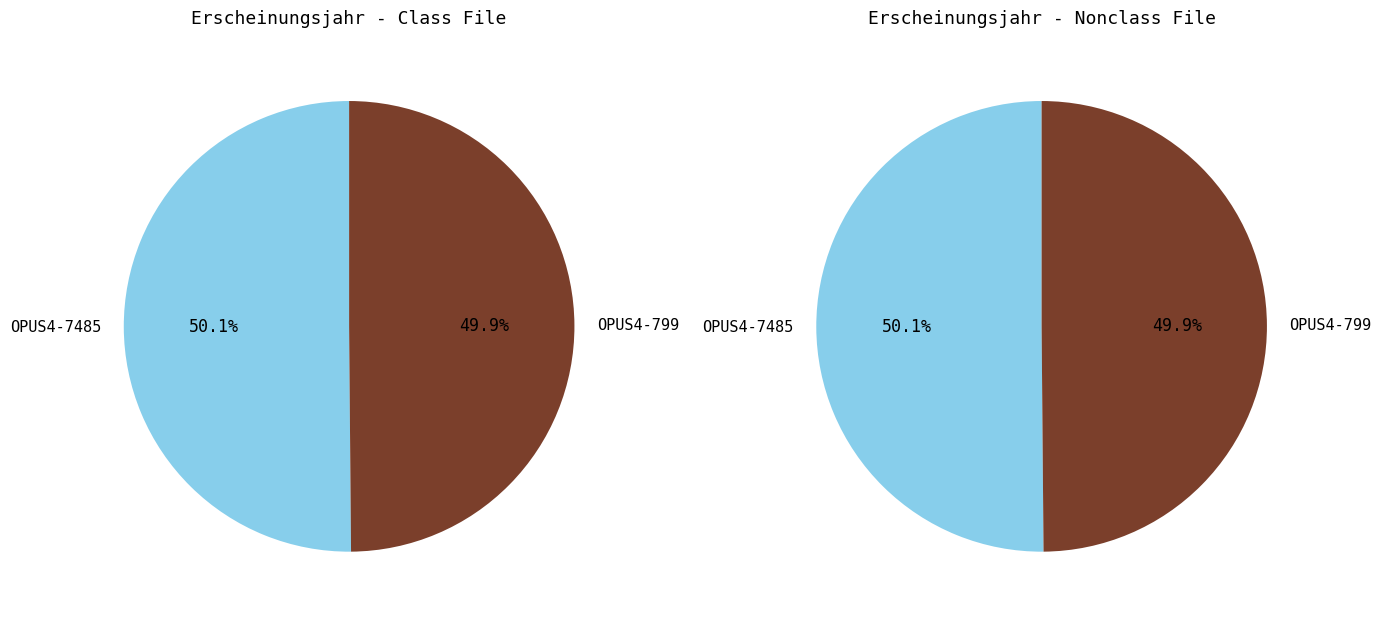

Is it true that OPUS4-7485 is 37% of the pie?

False